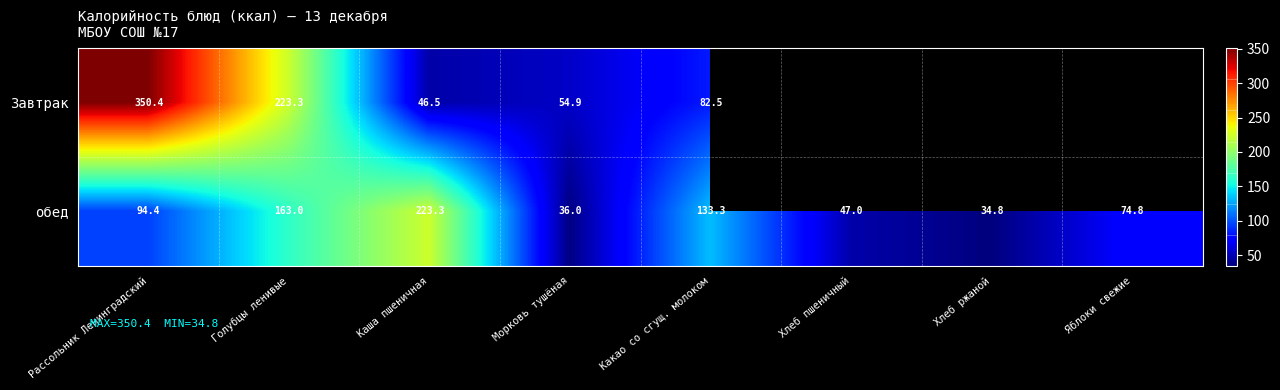

True or false: обед has a value of 36.0 at Морковь тушёная.

True